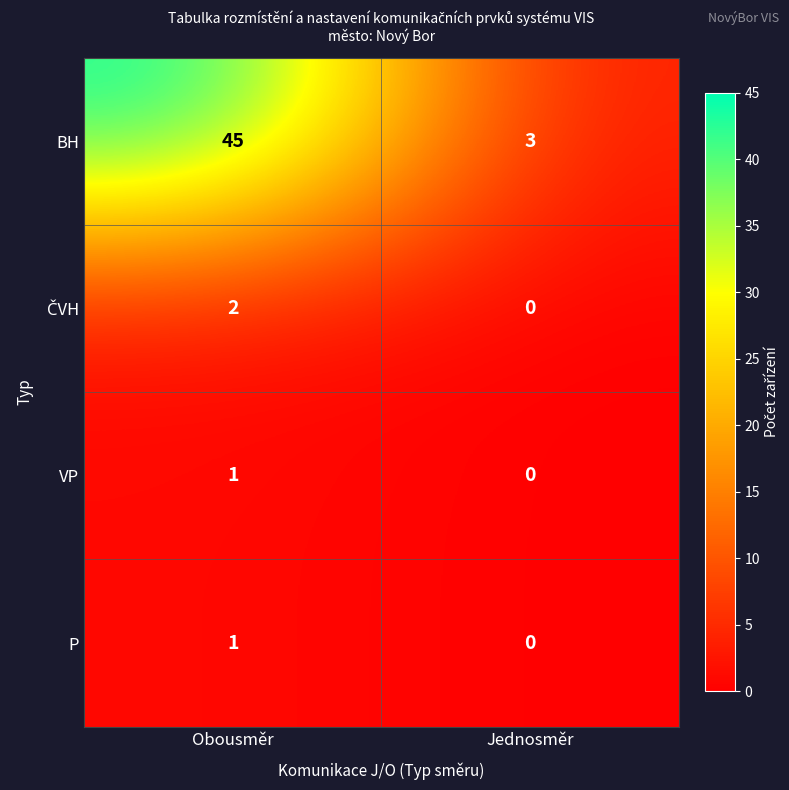

True or false: BH has a value of 66 at Obousměr.

False